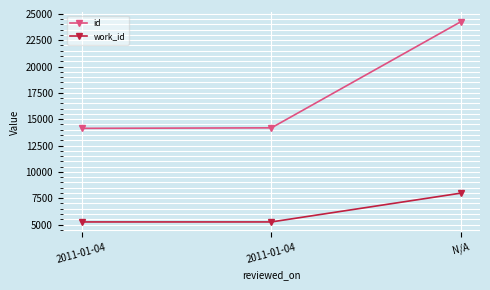

What is the greatest value displayed?

24267